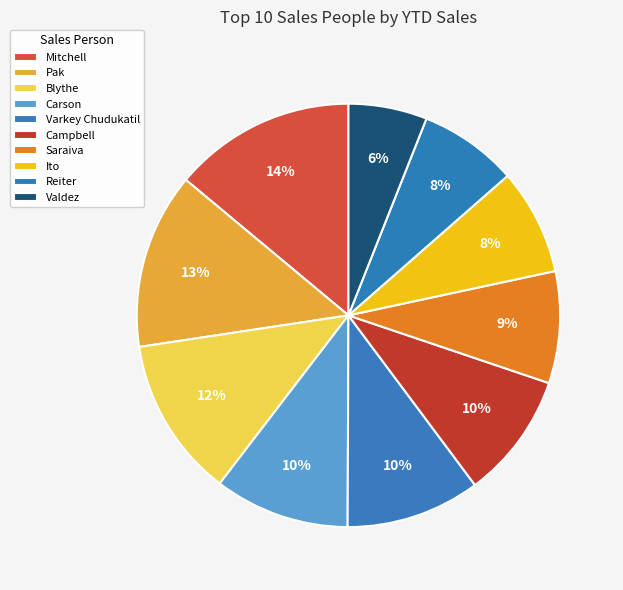

True or false: Carson accounts for 1% of the total.

False